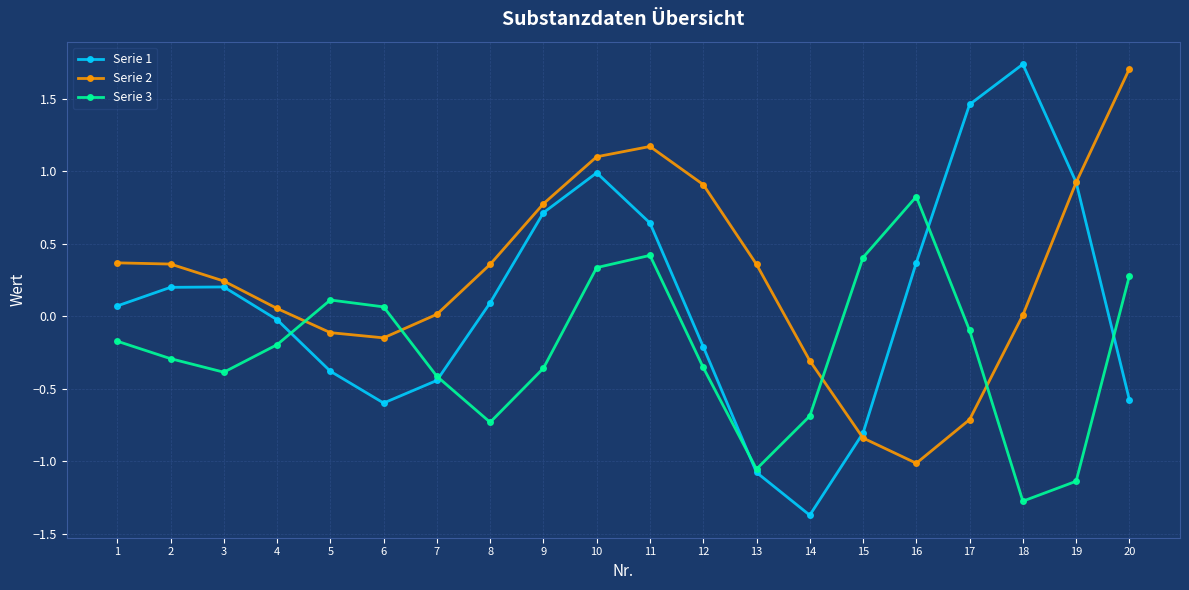

At which category does the chart reach its minimum across all series?

14